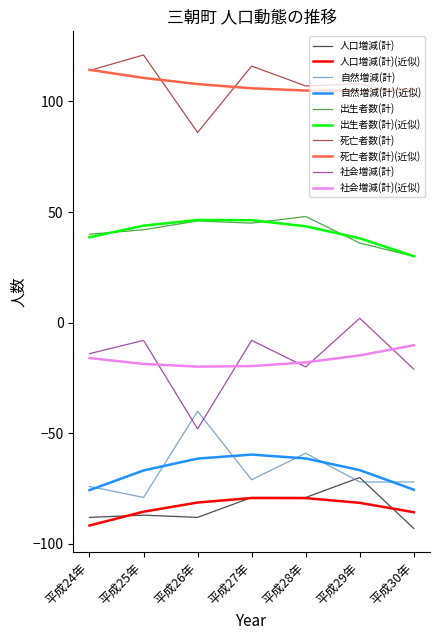

What is the difference between the 死亡者数(計) values at 平成26年 and 平成28年?

21.0